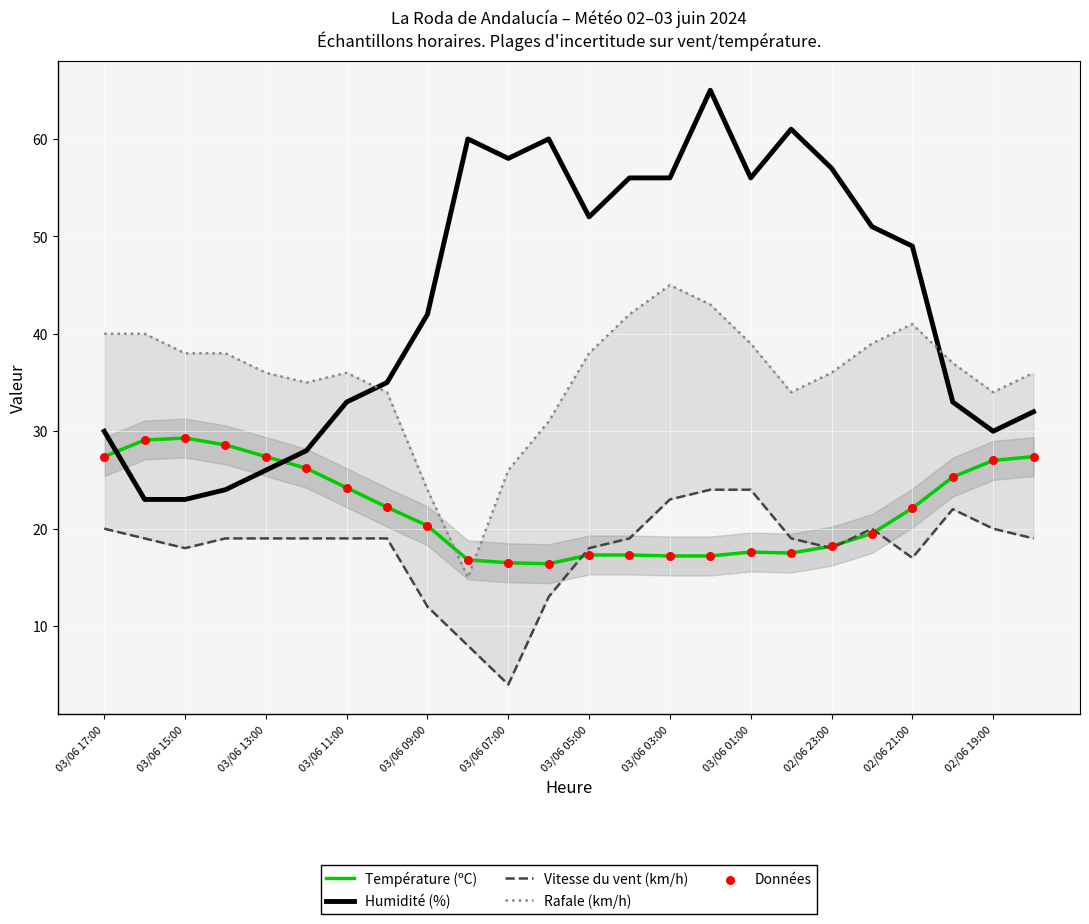

True or false: Humidité (%) and Température (ºC) cross at least once.

True